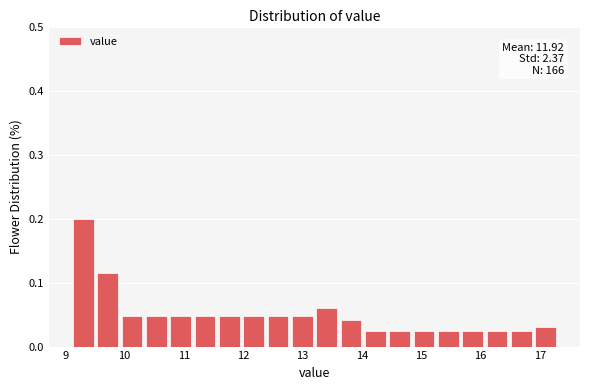

Which range on the x-axis has the tallest bar?

9.10 to 9.51